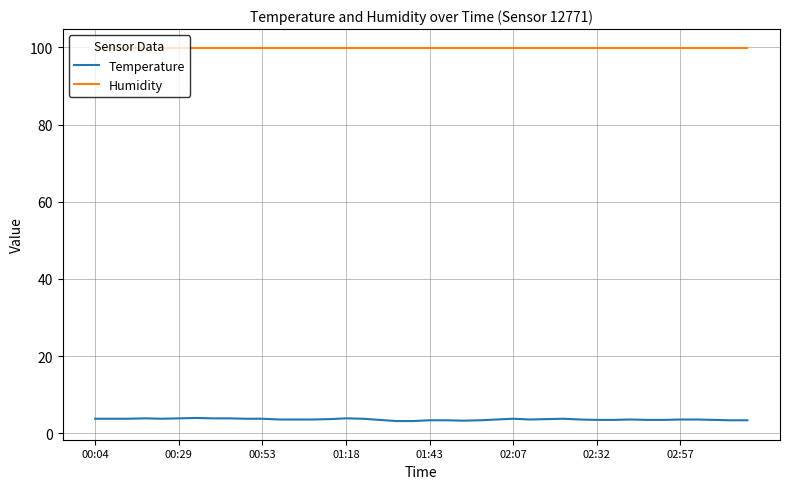

Which series has the largest total across all categories?

Humidity